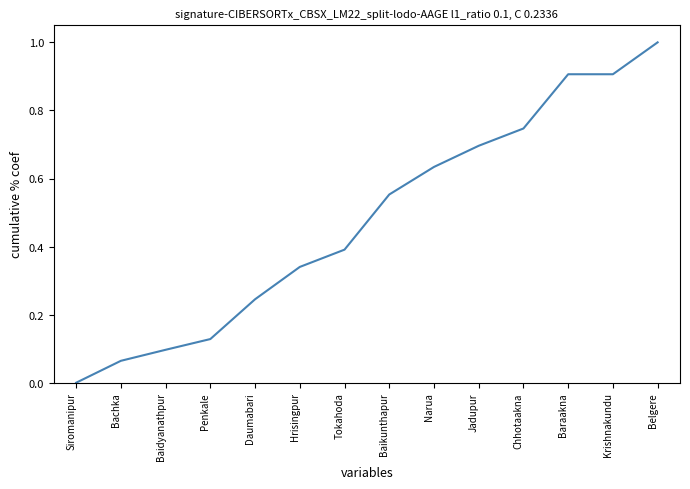

What value does the data have at Belgere?

1.0